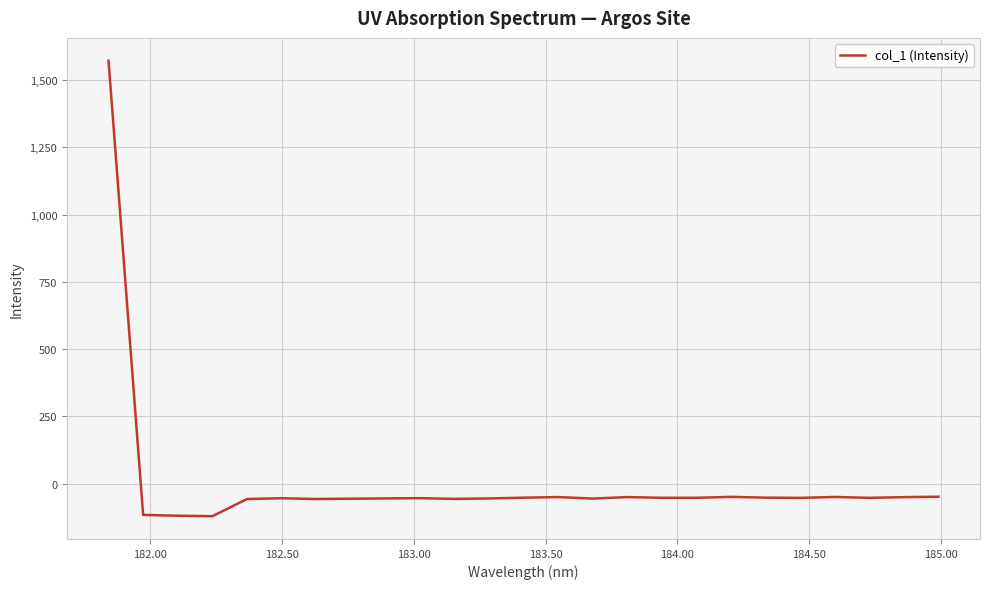

What is the smallest value displayed?

-120.3